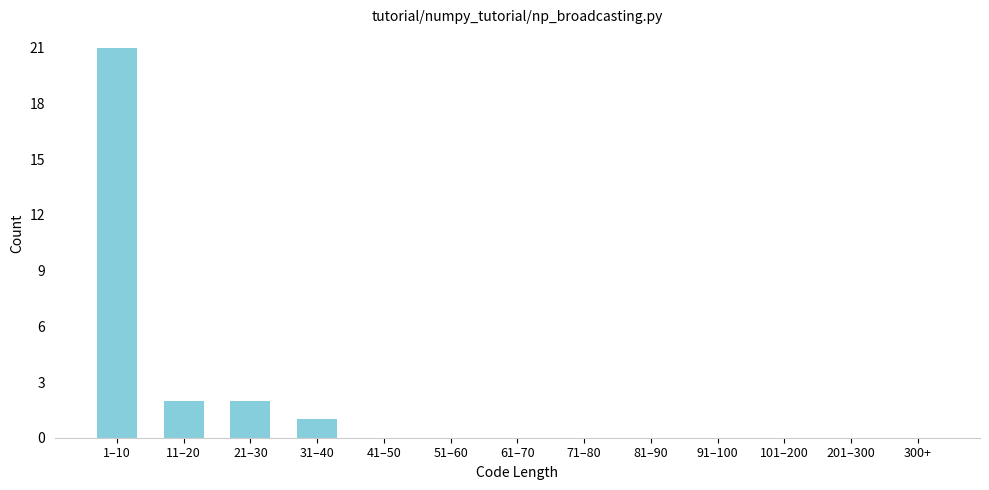

Reading left to right, what are all the values shown in this chart?

1–10=21	11–20=2	21–30=2	31–40=1	41–50=0	51–60=0	61–70=0	71–80=0	81–90=0	91–100=0	101–200=0	201–300=0	300+=0